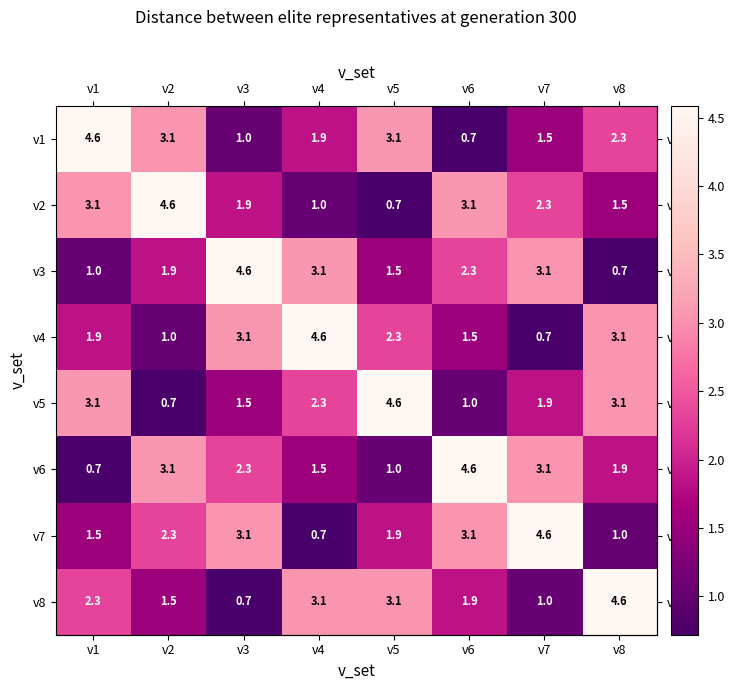

What is the spread (max minus min) of values at v4?

3.9